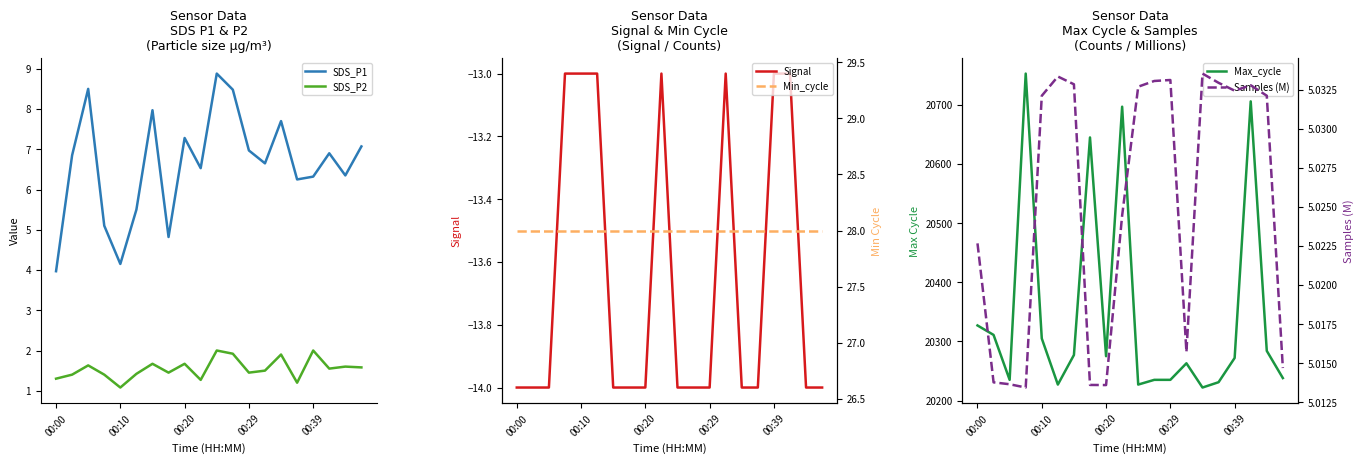

List the series in order of their peak value, highest first.

Max_cycle, Min_cycle, SDS_P1, Samples (M), SDS_P2, Signal